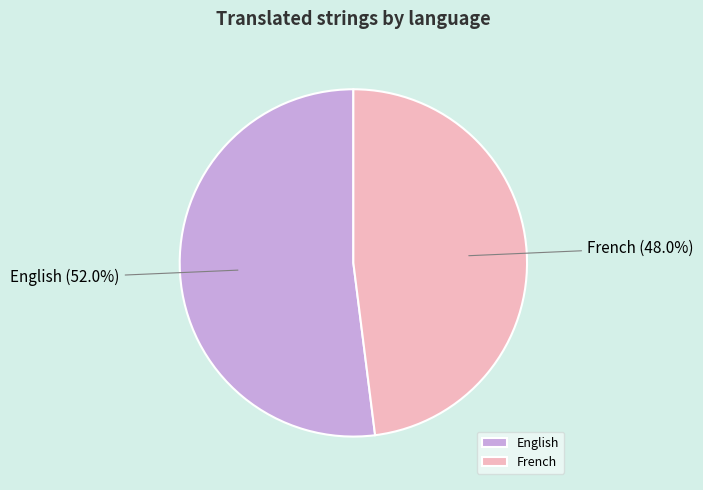

Count the number of slices in the pie.

2